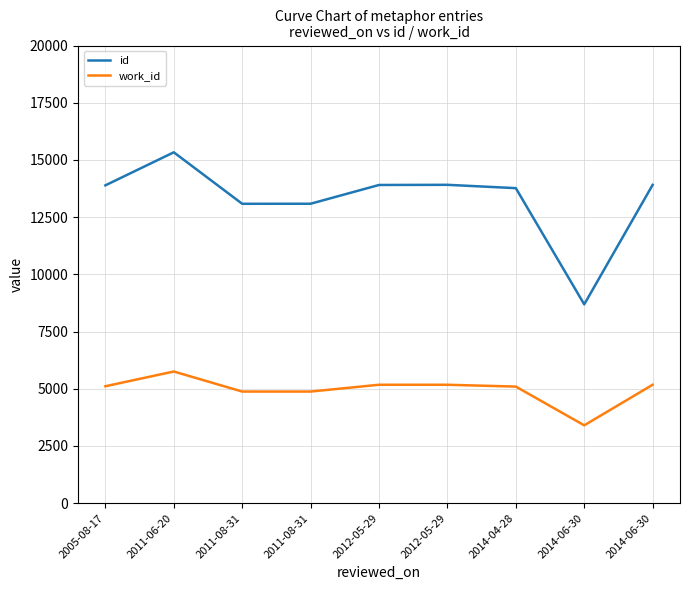

What is the sum of the id values at 2011-06-20 and 2014-06-30?

29245